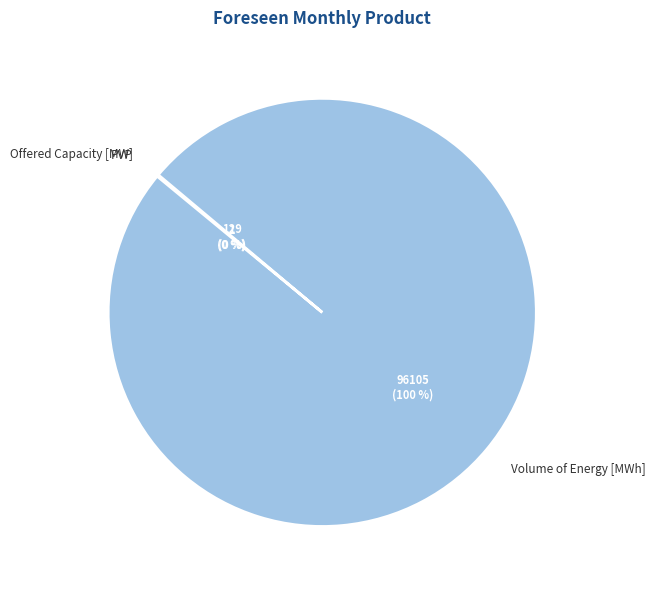

To the nearest percent, what is the average slice percentage?

33%